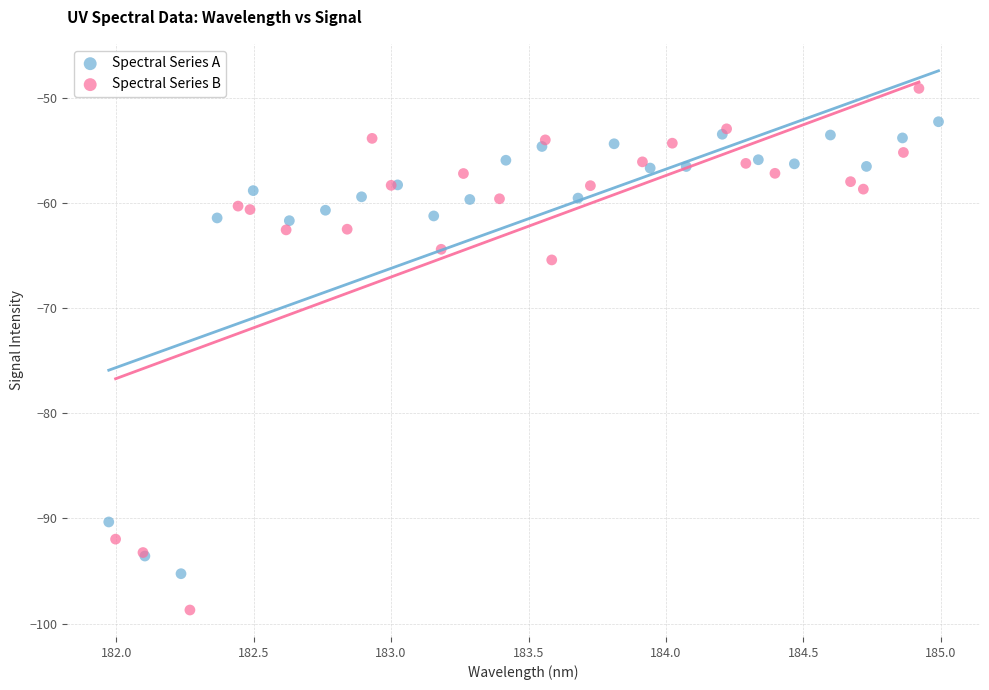

Which series reaches the maximum Y coordinate?

Spectral Series B